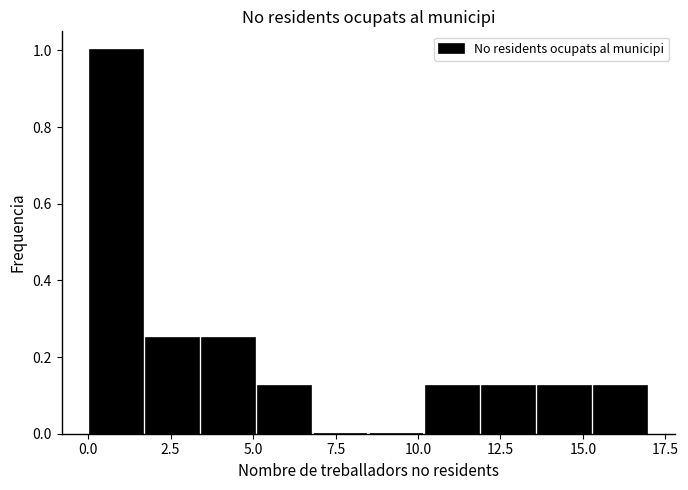

Around what value on the x-axis is the tallest bar? Give the approximate position of its centre, as read against the axis.

1.0